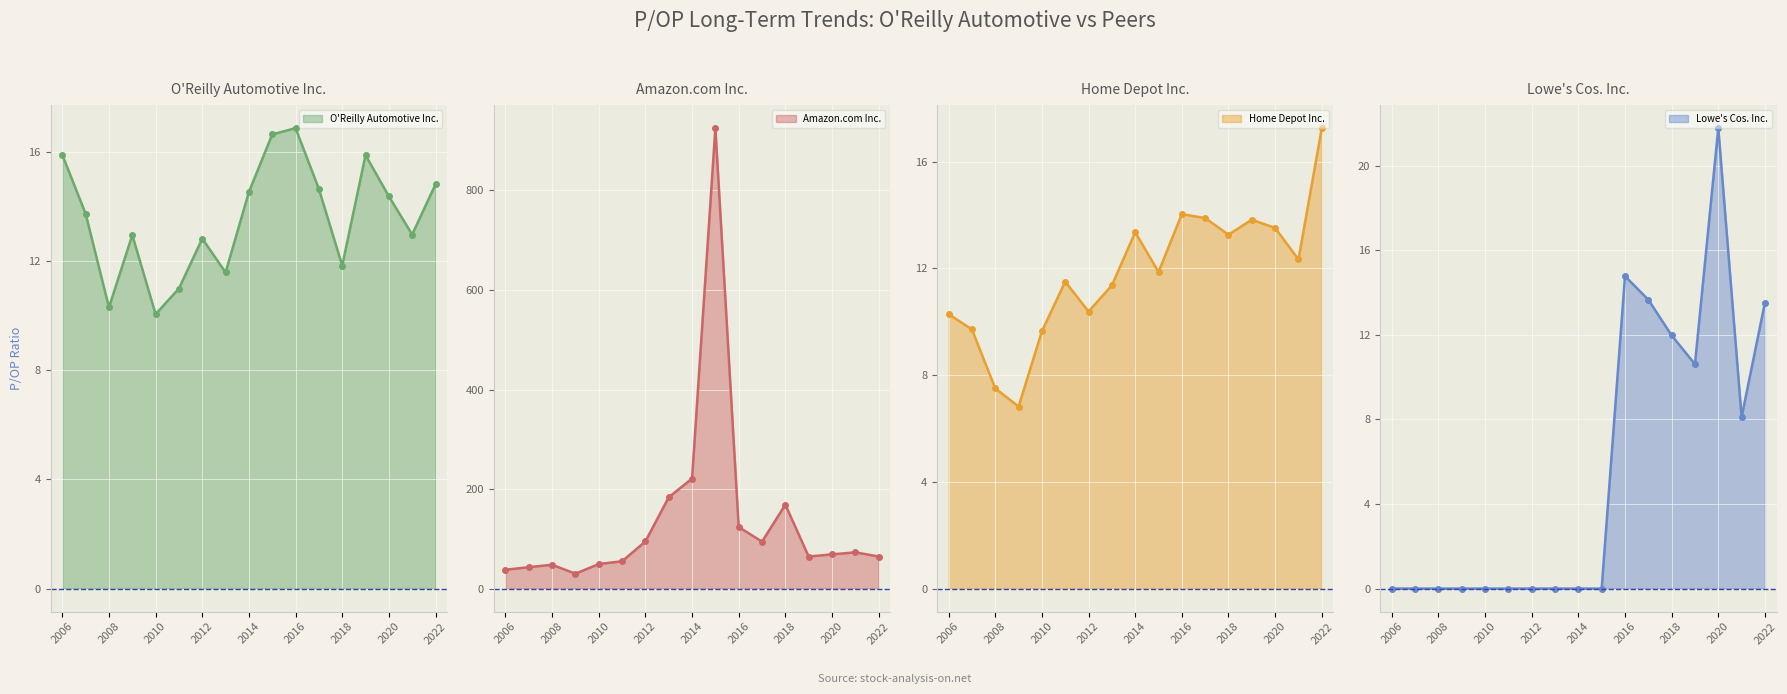

Which series has the largest total across all categories?

Amazon.com Inc.